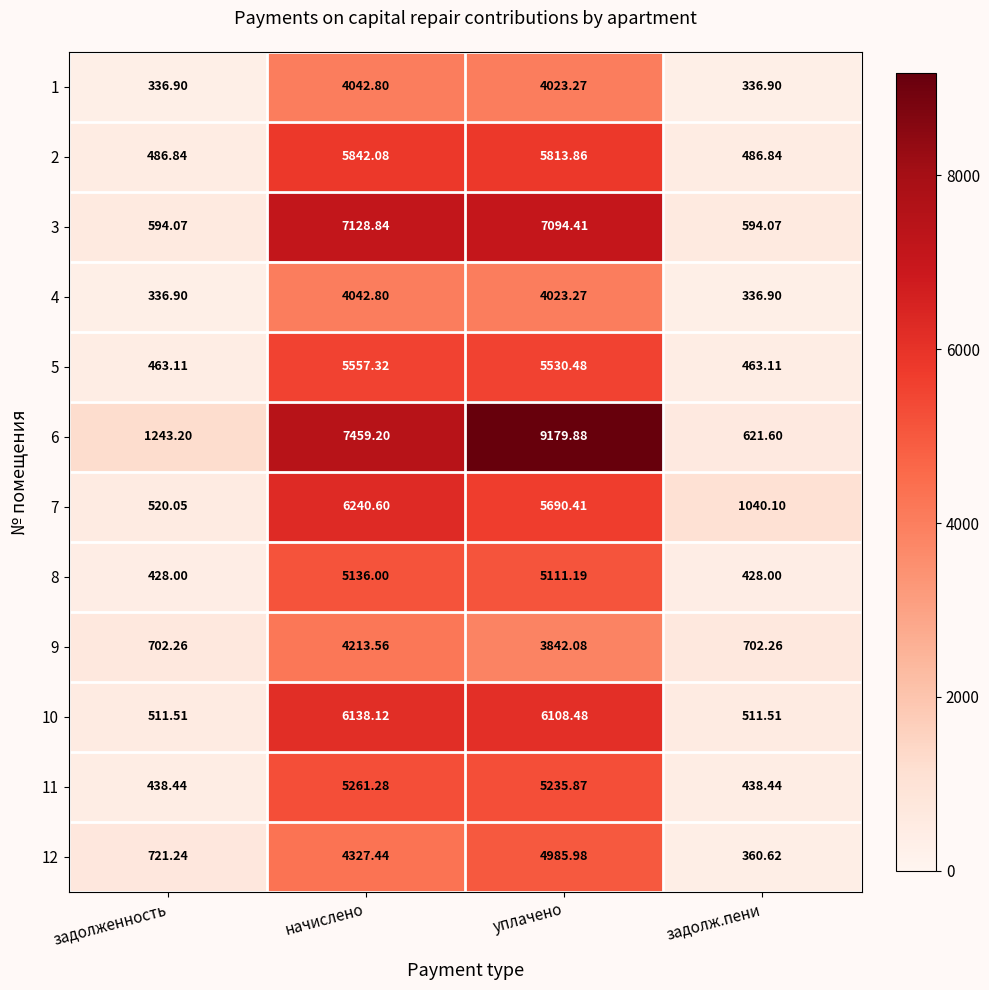

At which label does 6 reach its minimum?

задолж.пени